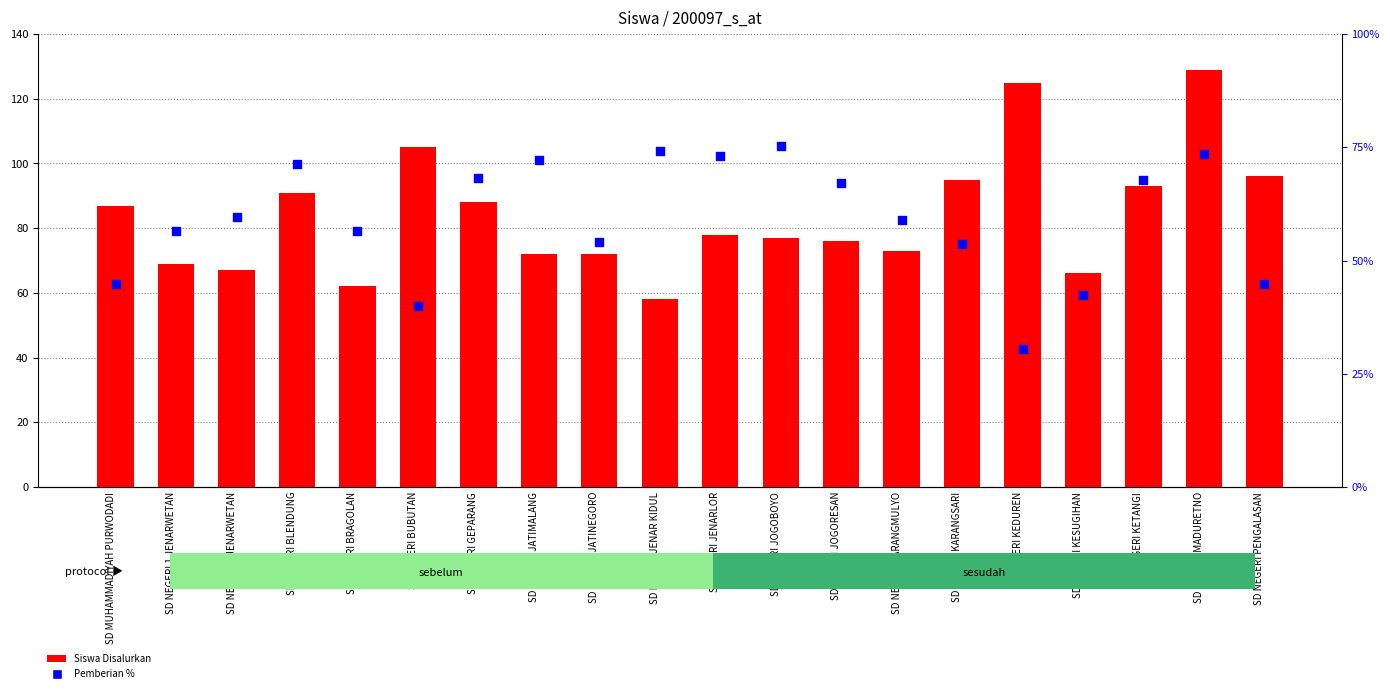

Which series has the widest spread of Y values?

Siswa Disalurkan